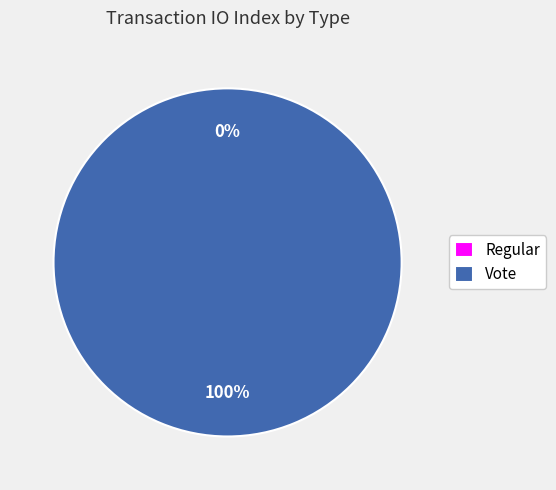

To the nearest percent, what is the combined percentage of Regular and Vote?

100%